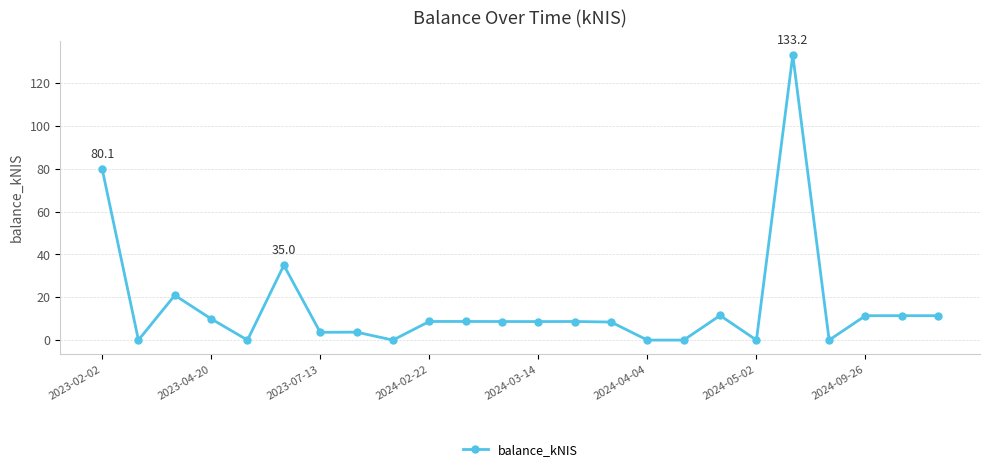

What is the greatest value displayed?

133.2